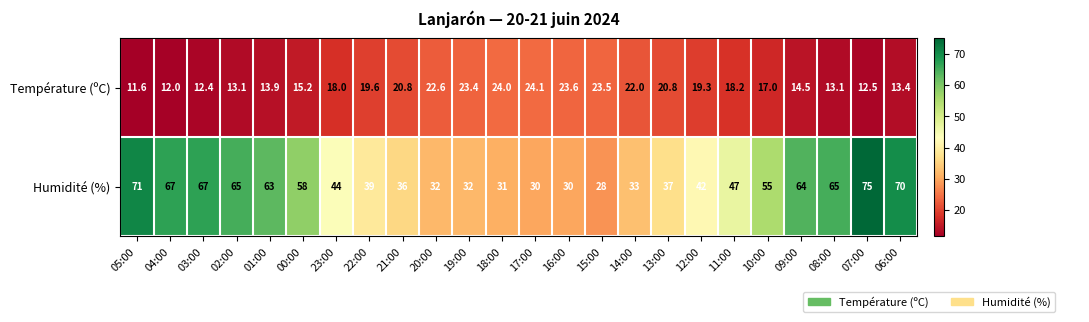

List the series in order of their peak value, highest first.

Humidité (%), Température (ºC)